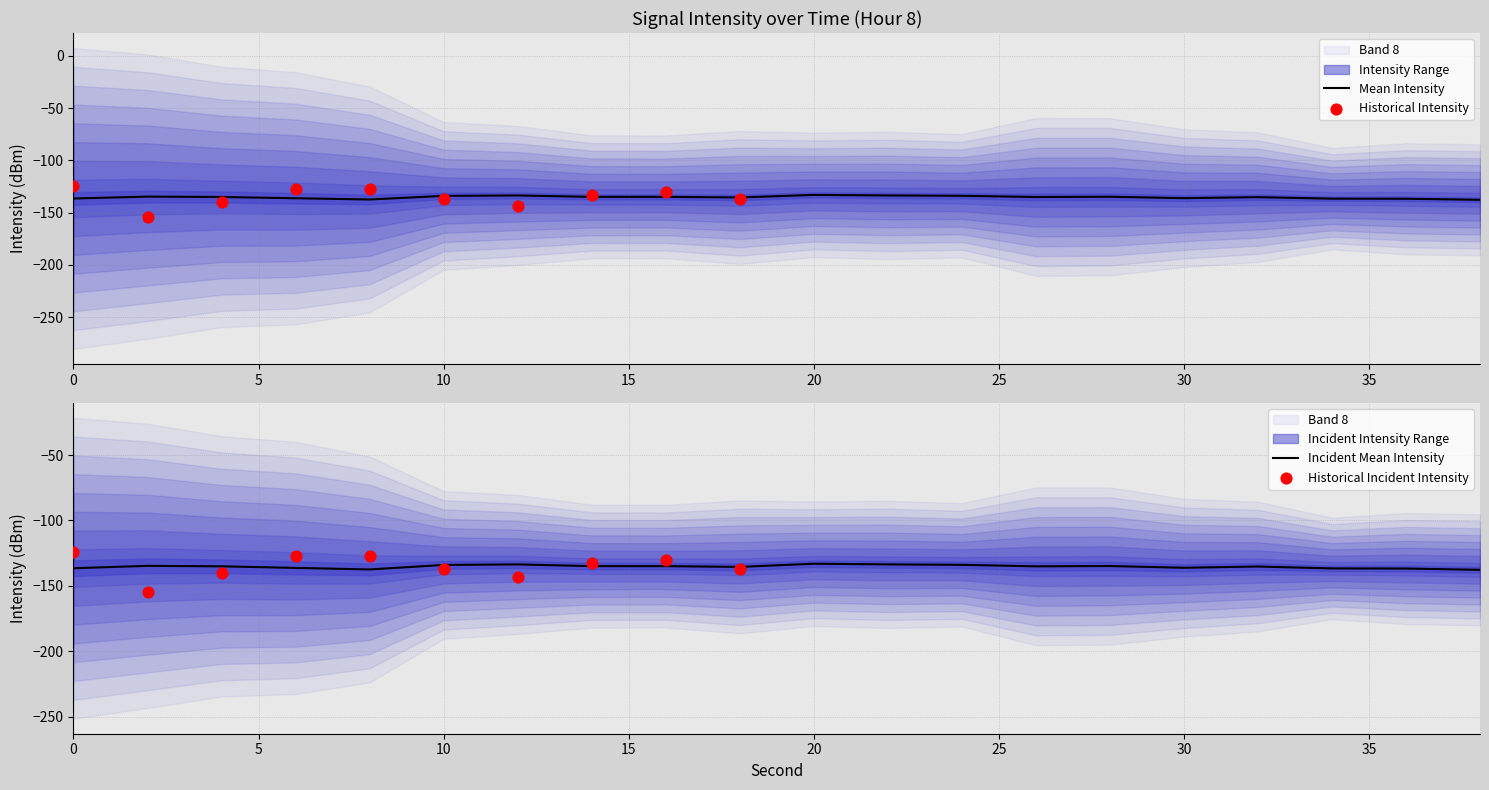

What is the maximum value for Mean Intensity?

-133.1